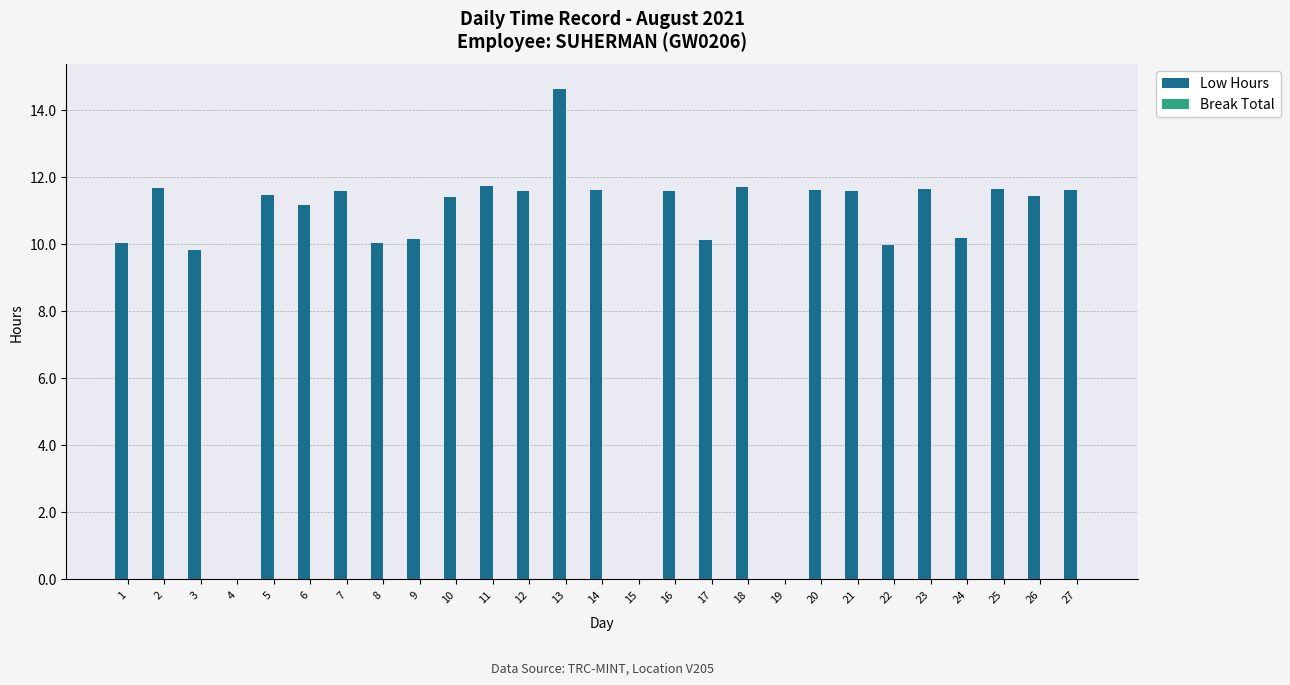

What is the sum of the values at 2 and 15?

11.7